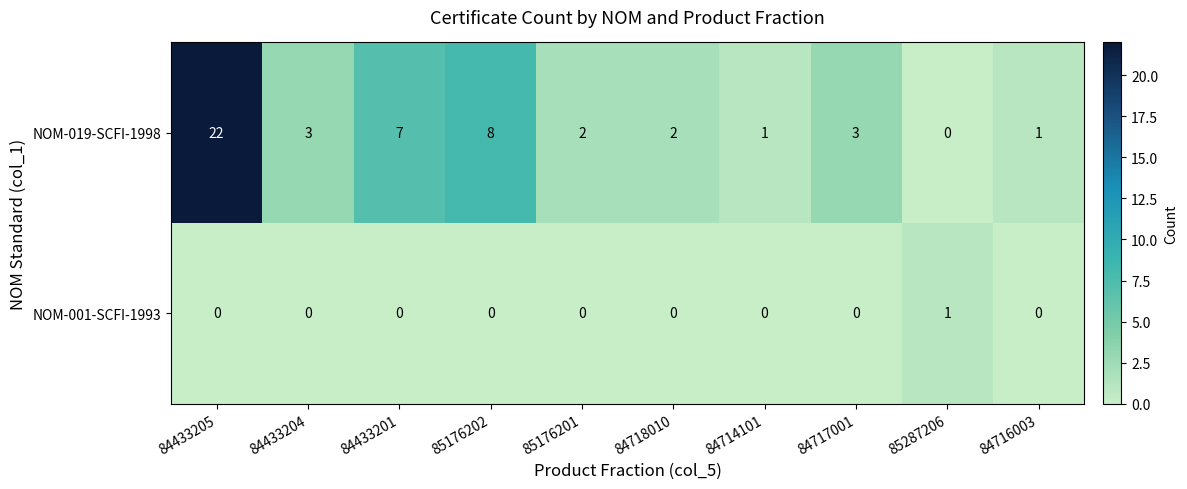

Reading right to left, extract all data points from this chart.

NOM-019-SCFI-1998: 1	0	3	1	2	2	8	7	3	22
NOM-001-SCFI-1993: 0	1	0	0	0	0	0	0	0	0